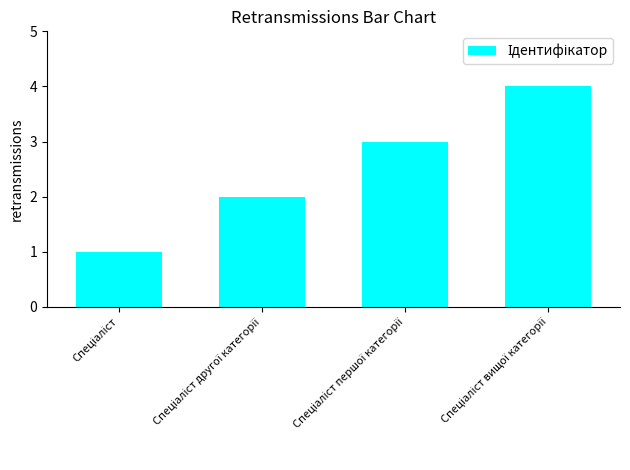

What is the greatest value displayed?

4